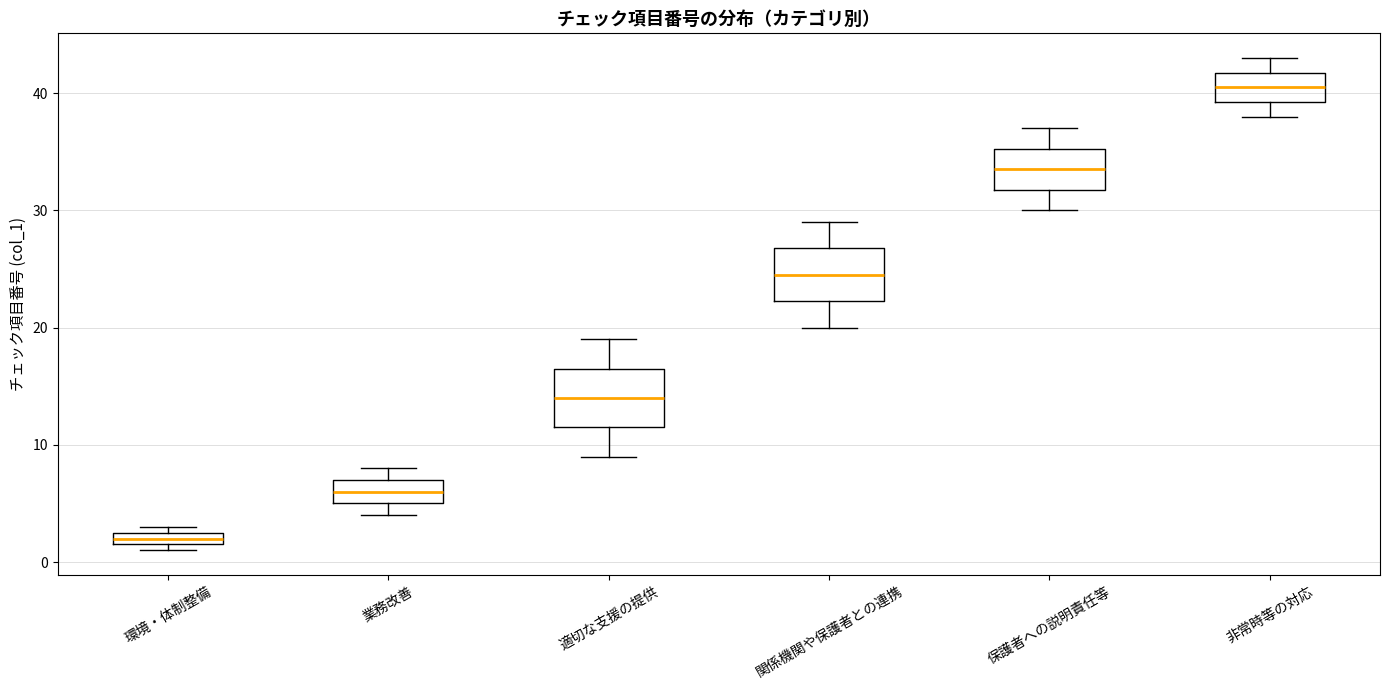

Which box has the lowest median line?

環境・体制整備